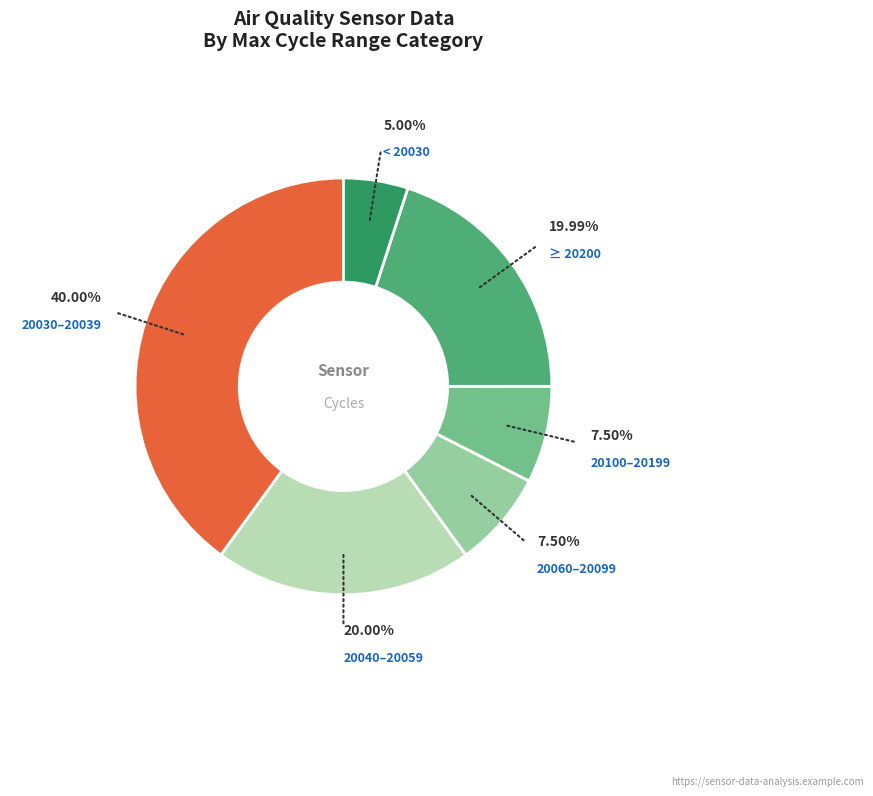

Is there a majority slice in this chart?

No